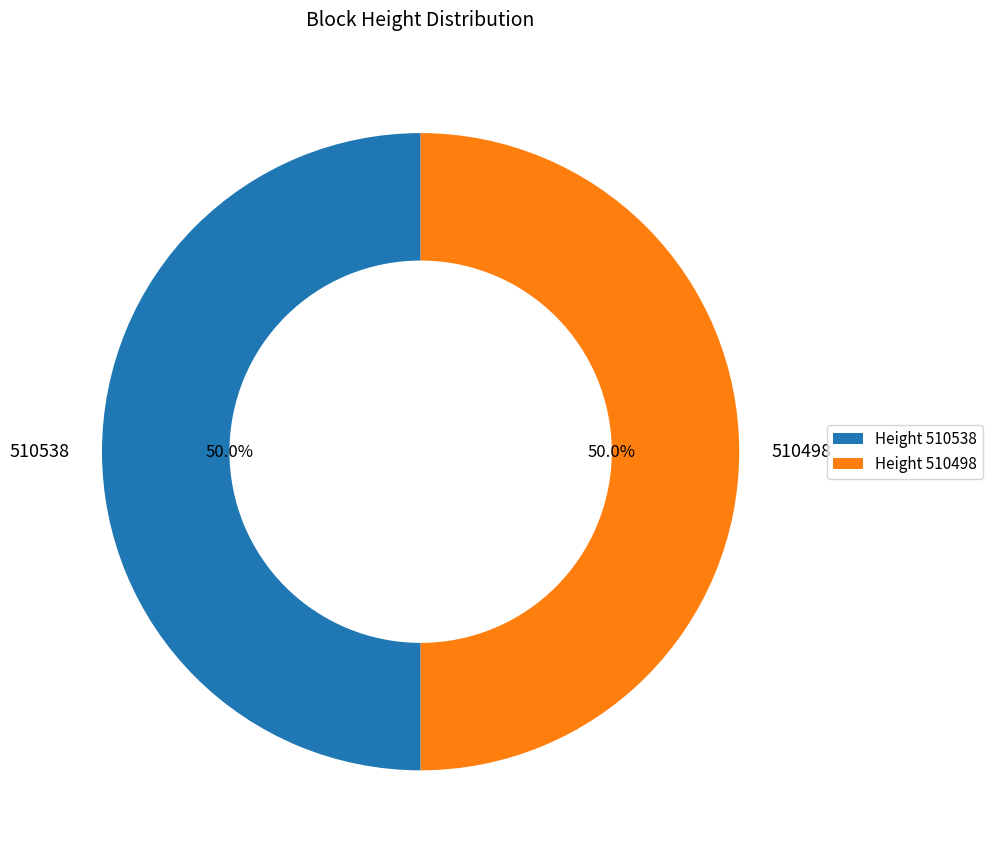

To the nearest percent, what portion does 510538 represent?

50%